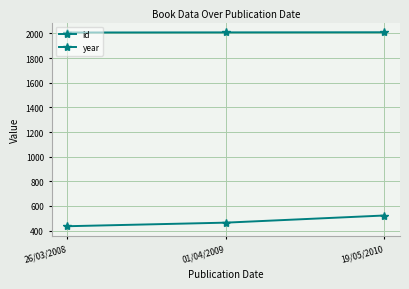

Does the chart have visible grid lines?

Yes